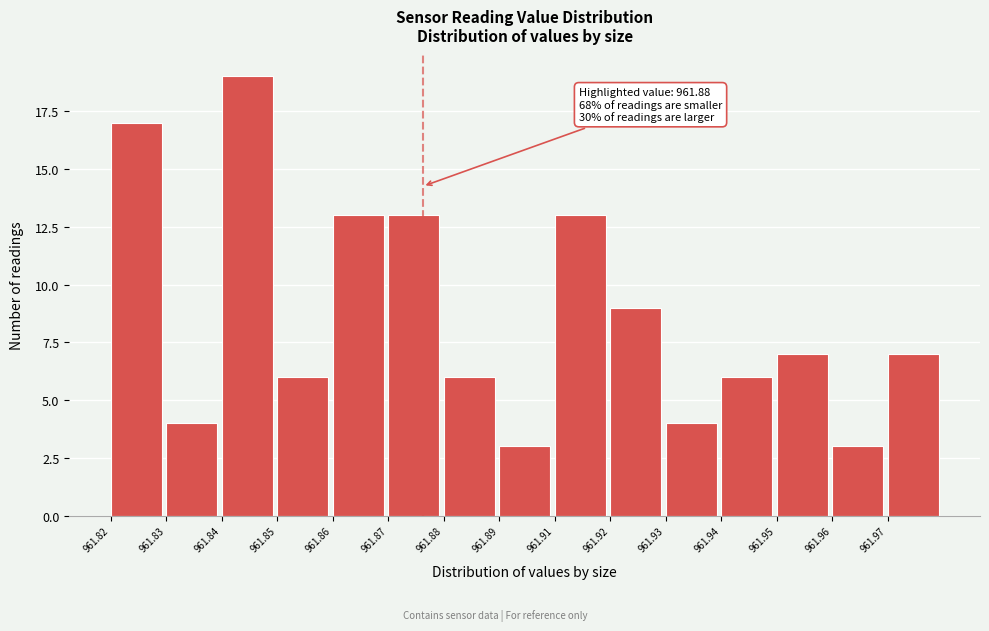

Reading left to right, extract all data points from this chart.

17	4	19	6	13	13	6	3	13	9	4	6	7	3	7